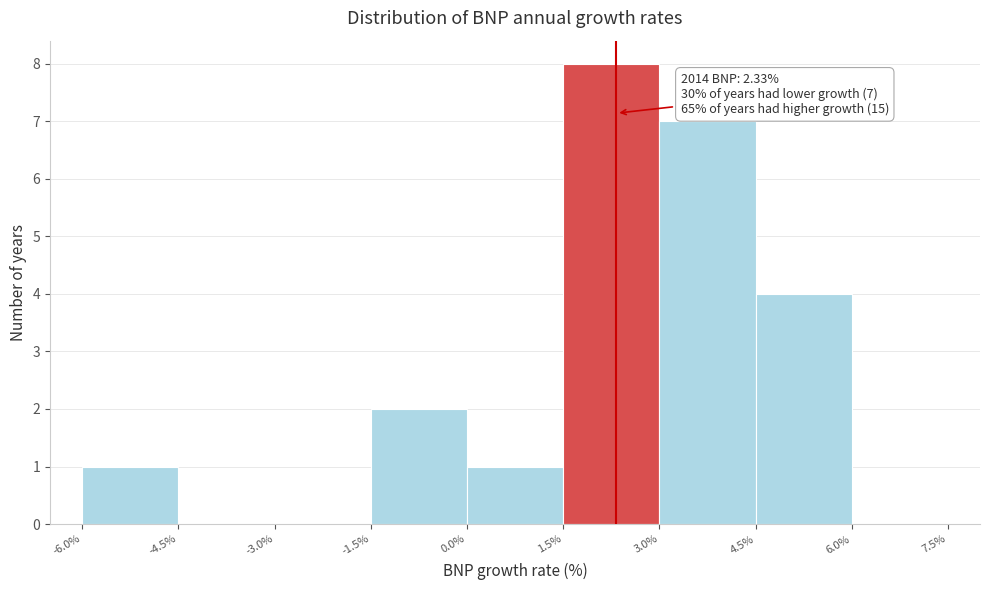

Which range on the x-axis has the tallest bar?

1.5% to 3.0%